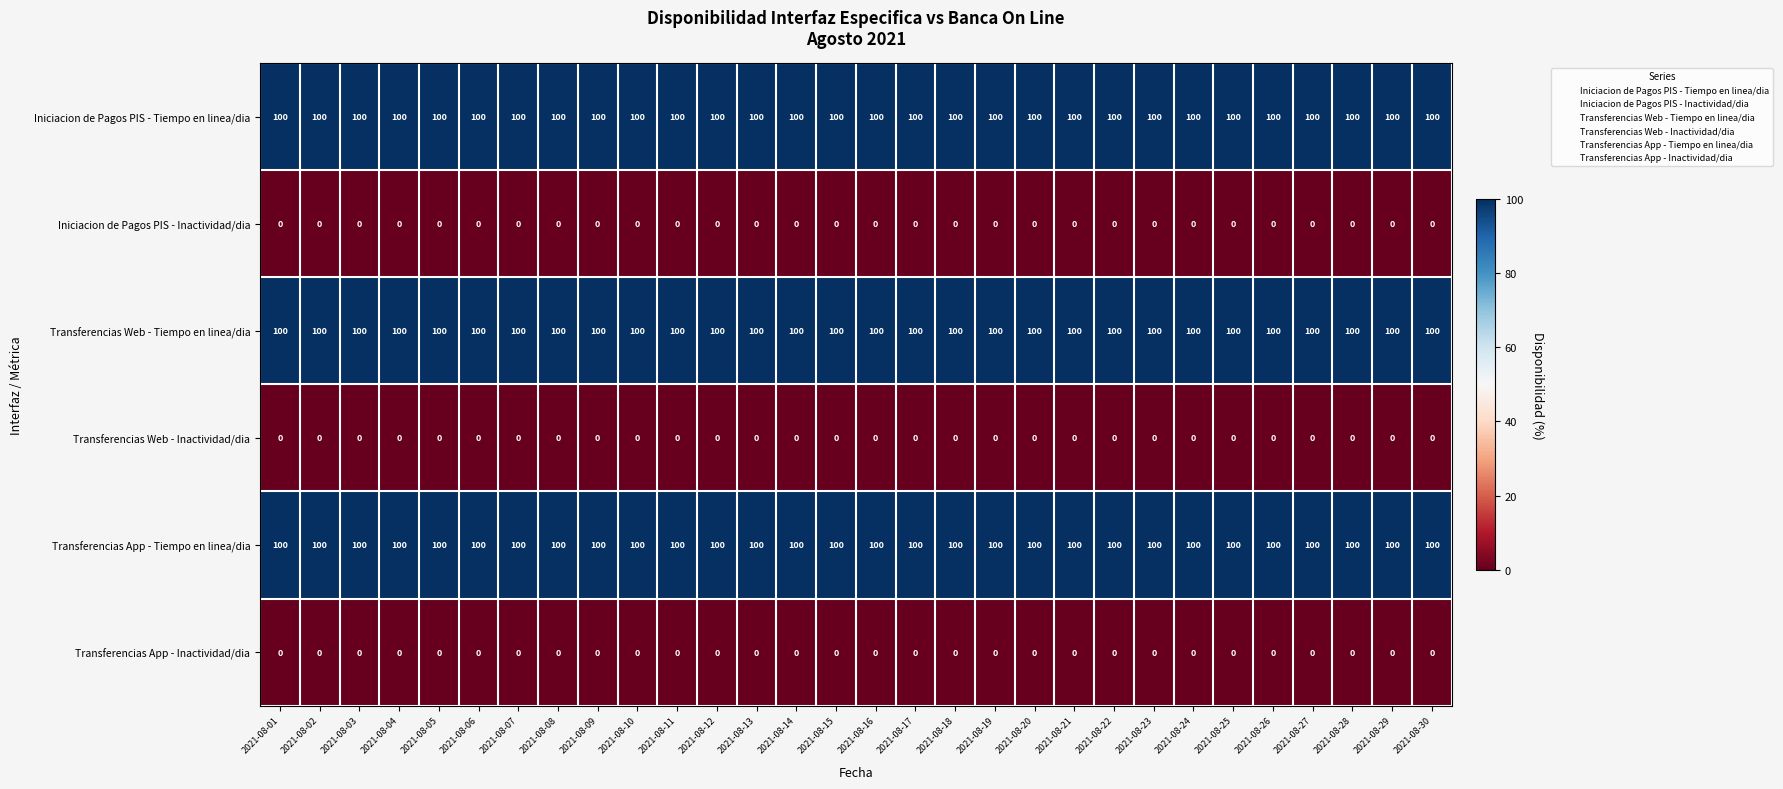

What is the minimum value for Transferencias App - Tiempo en linea/dia?

100